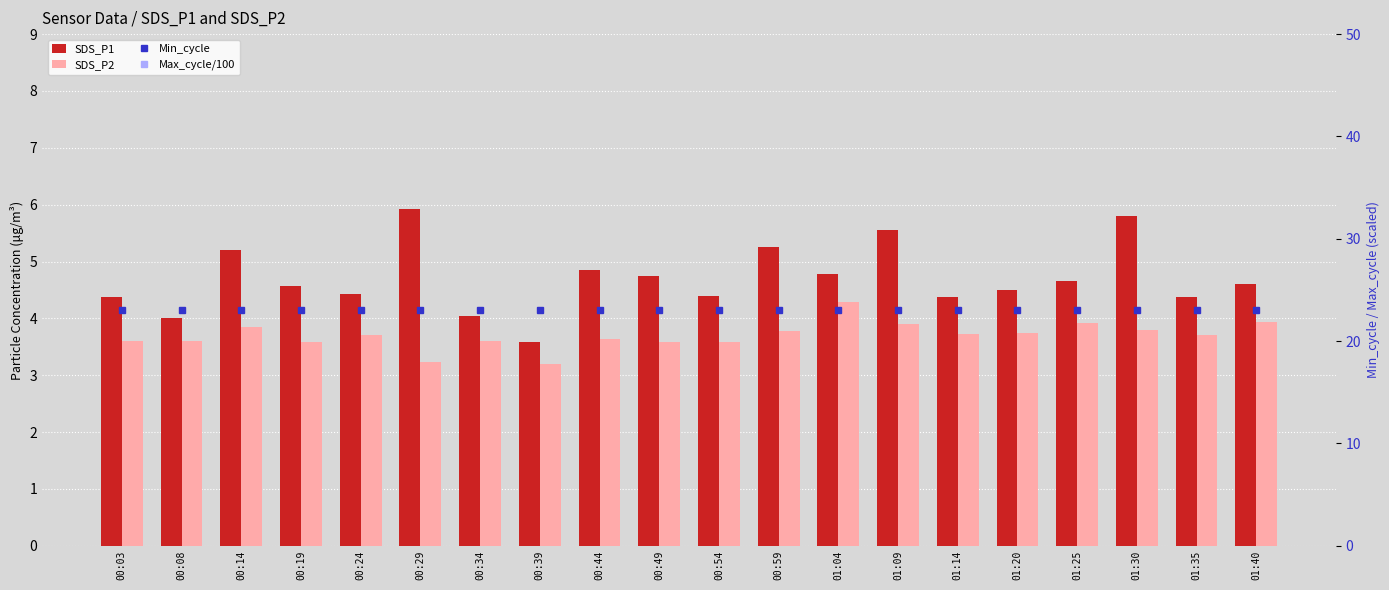

What are all the series names shown in the legend?

SDS_P1, SDS_P2, Min_cycle, Max_cycle/100